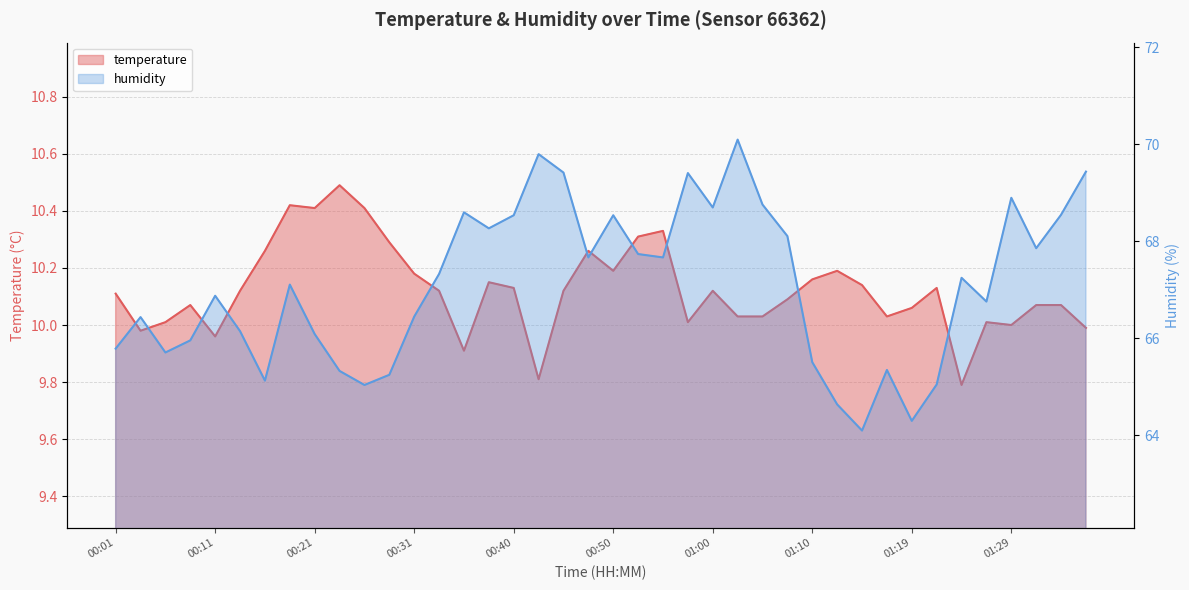

Which has a higher value, 00:01 or 00:09?

00:01